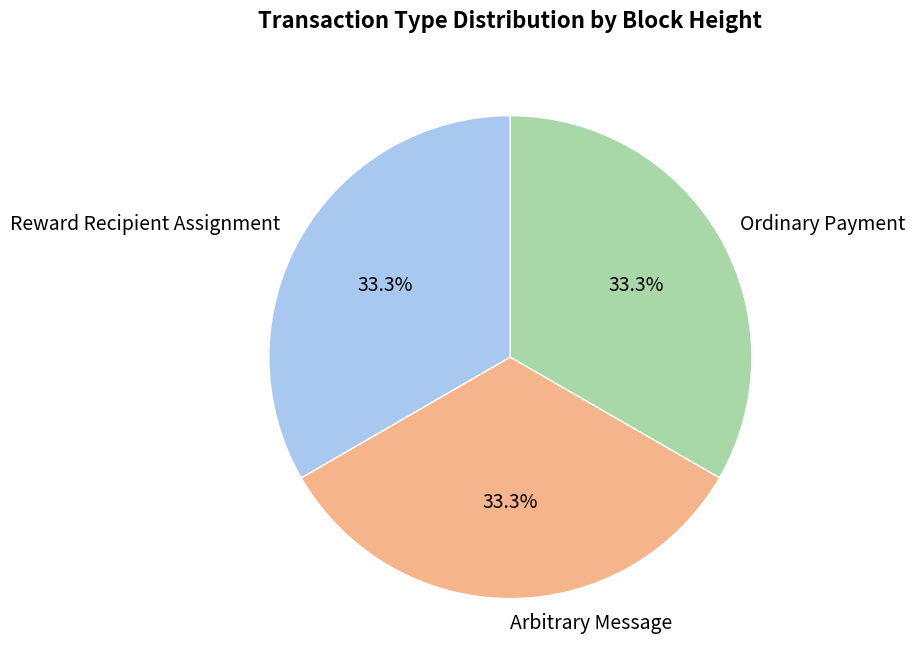

Does Ordinary Payment account for over 50% of the chart?

No